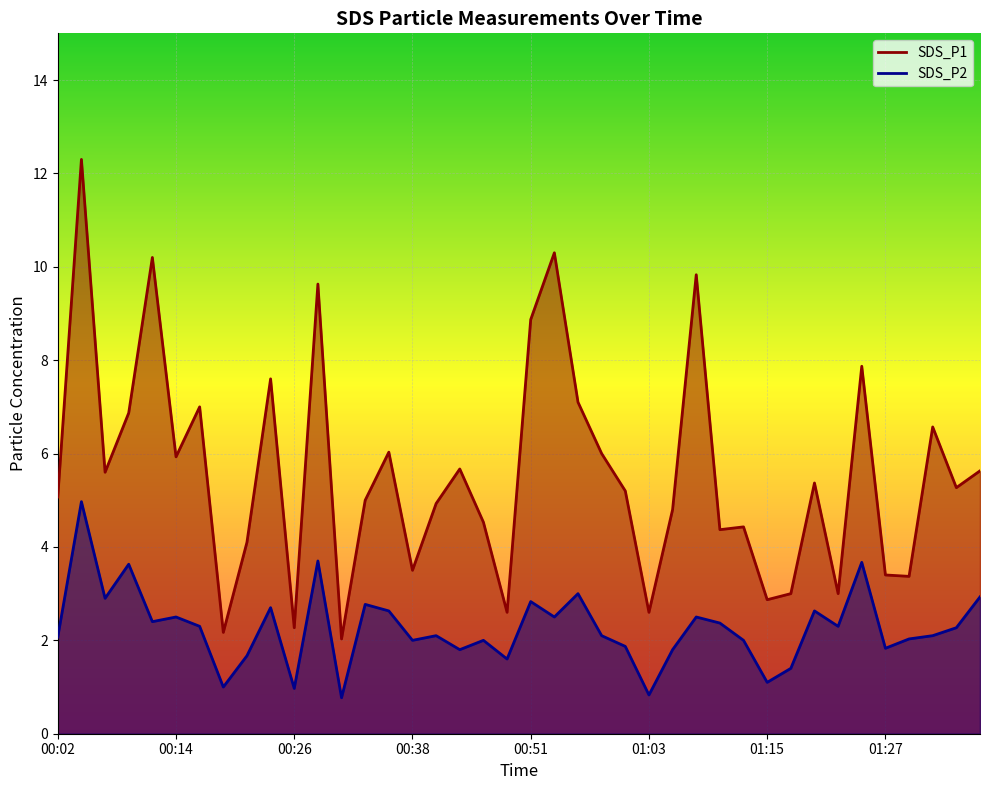

True or false: SDS_P2 and SDS_P1 intersect in this chart.

False